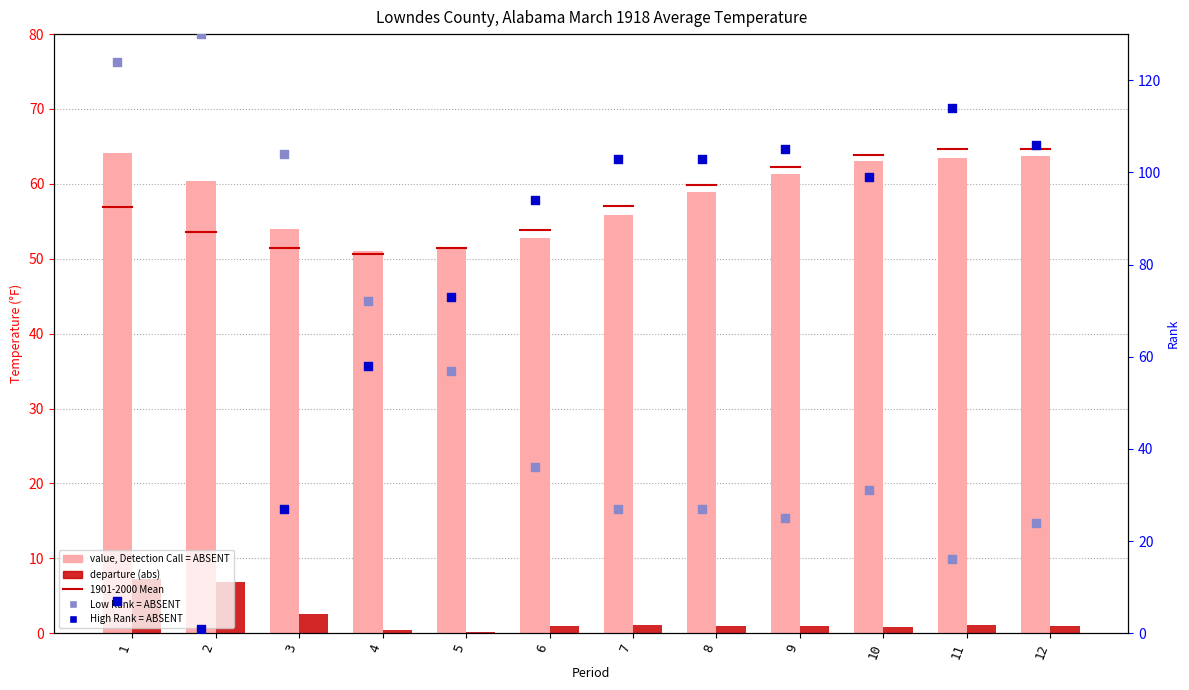

Is the value of Low Rank at 8 greater than the value of value (Degrees F) at 2?

No